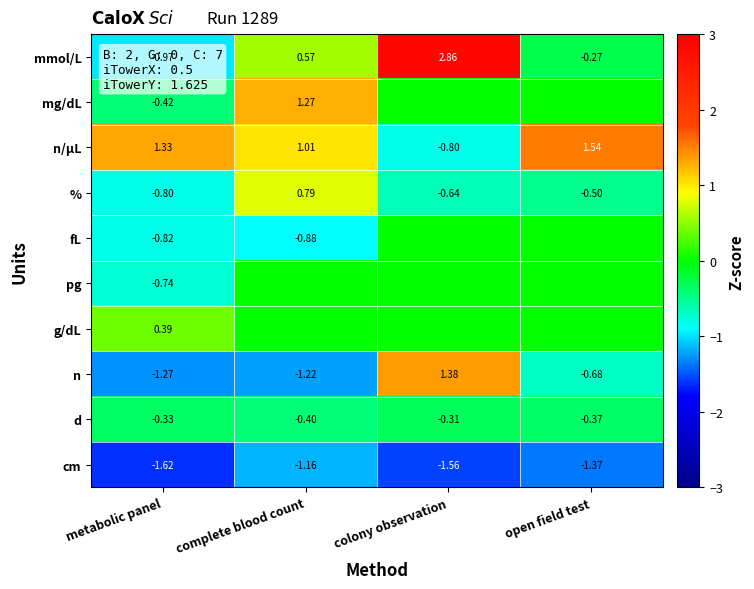

List the labels in order of cm value, largest first.

complete blood count, open field test, colony observation, metabolic panel